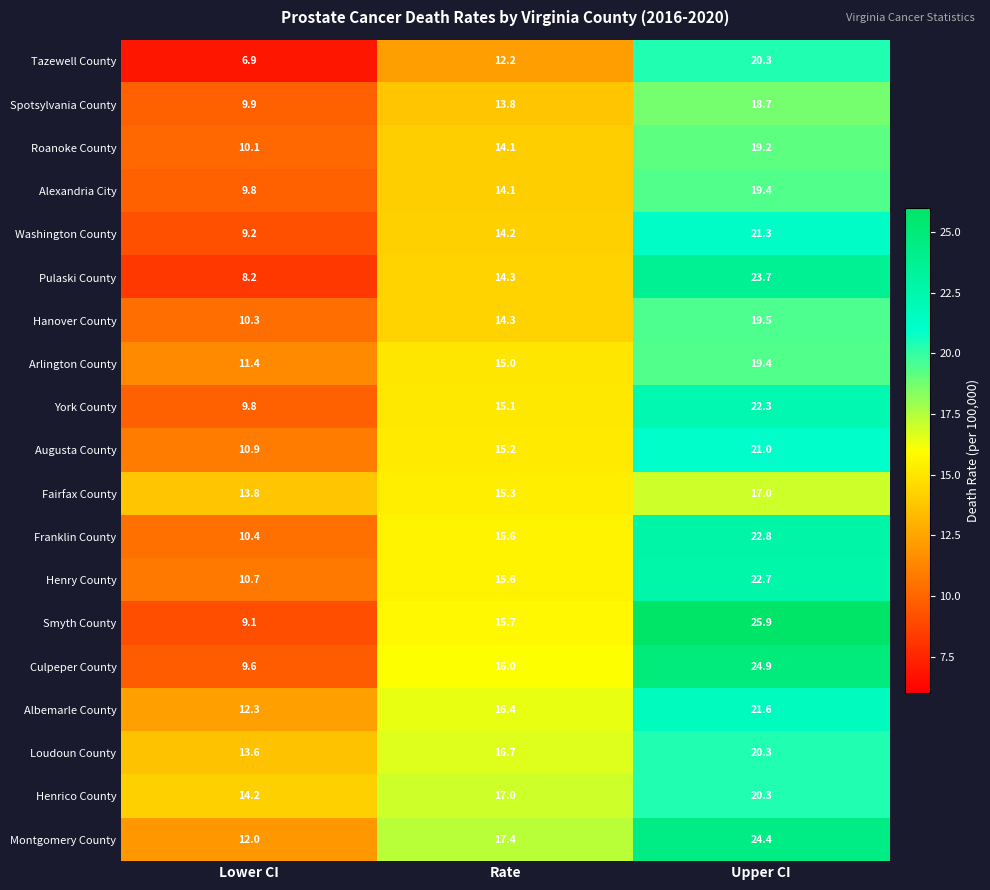

Which series changed the most between Lower CI and Rate?

Smyth County